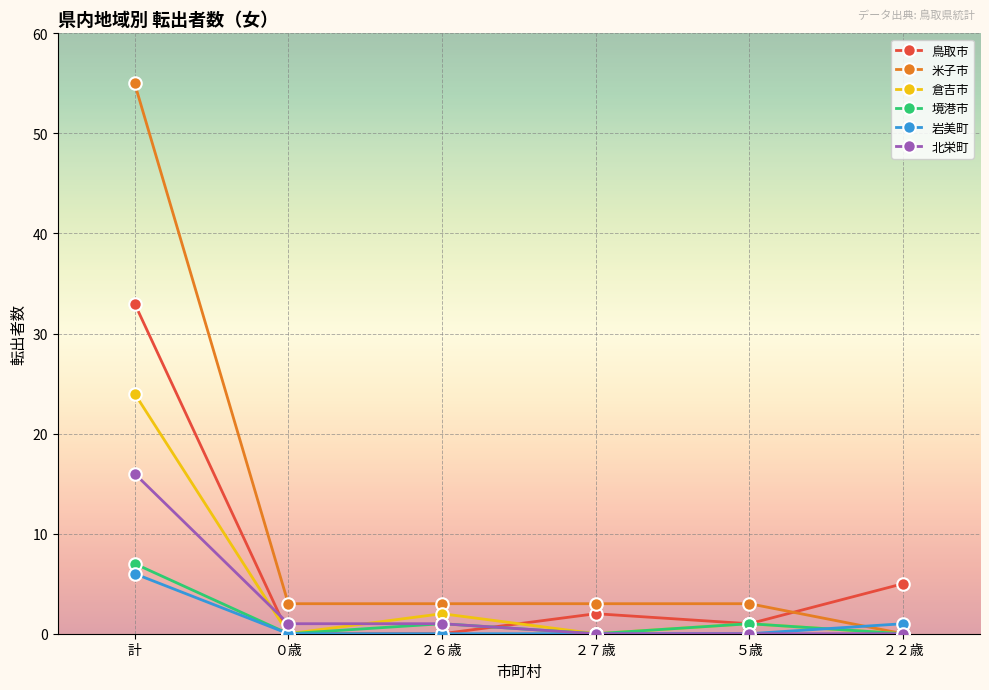

Reading right to left, what are all the values shown in this chart?

鳥取市: 5	1	2	0	0	33
米子市: 0	3	3	3	3	55
倉吉市: 0	1	0	2	0	24
境港市: 0	1	0	1	0	7
岩美町: 1	0	0	0	0	6
北栄町: 0	0	0	1	1	16